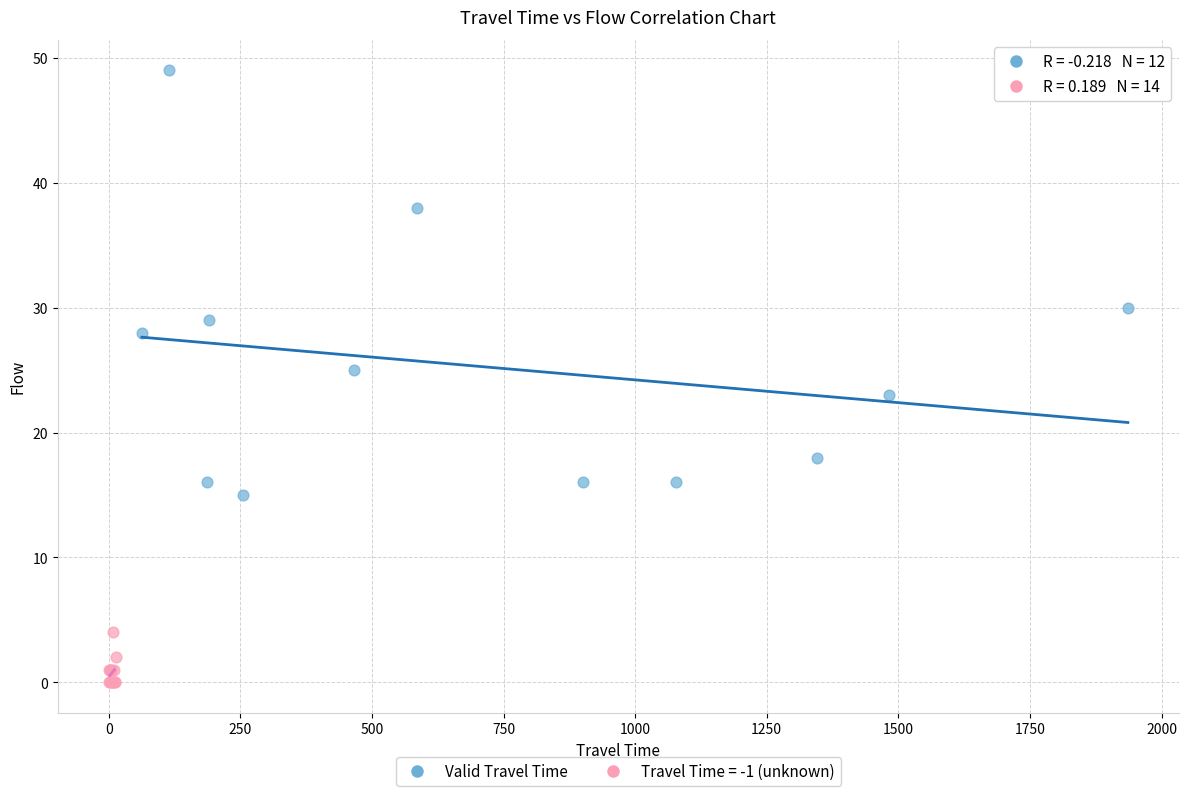

Which series contains the lowest Y value?

Travel Time = -1 (unknown)